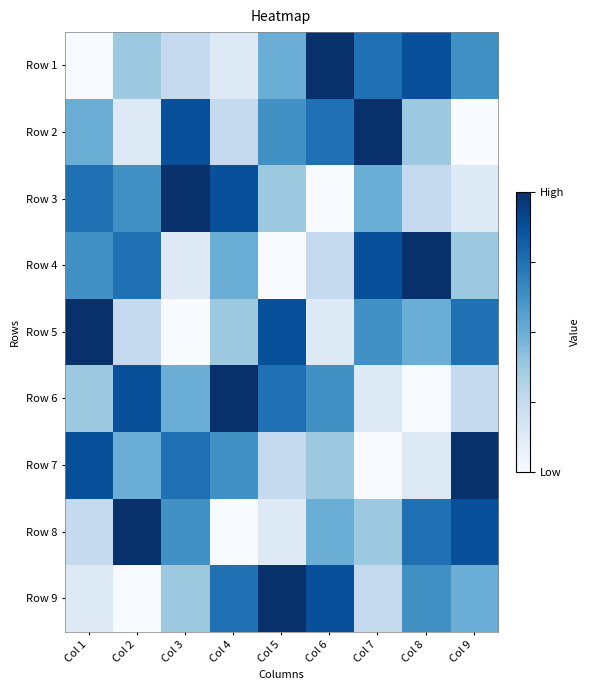

At how many categories does at least one series exceed 6?

9